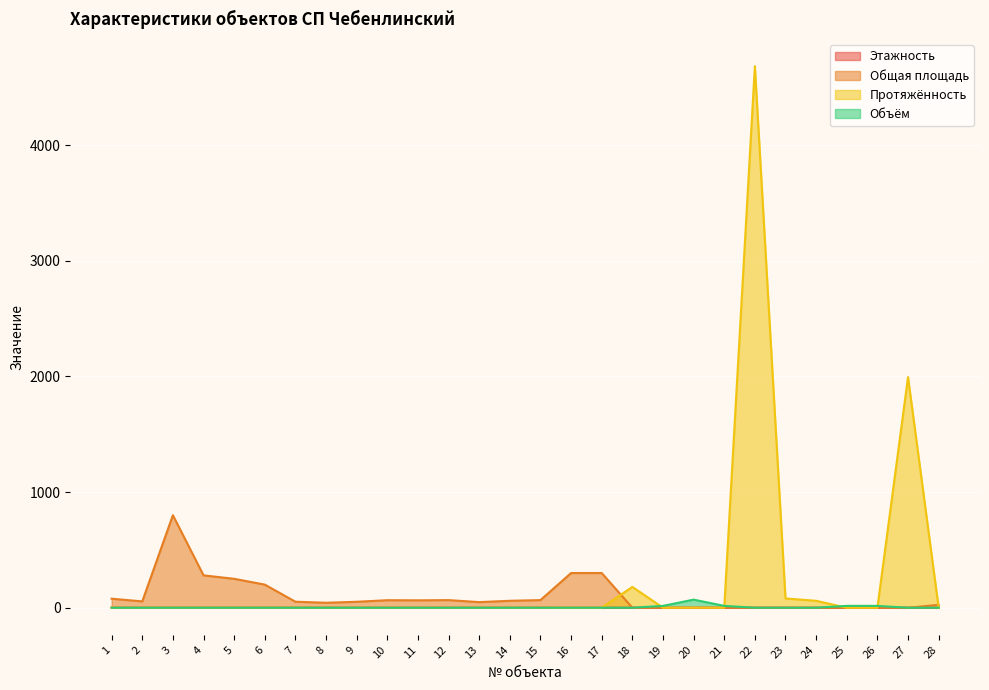

The Объём series shows 0.0 at 24. True or false?

True